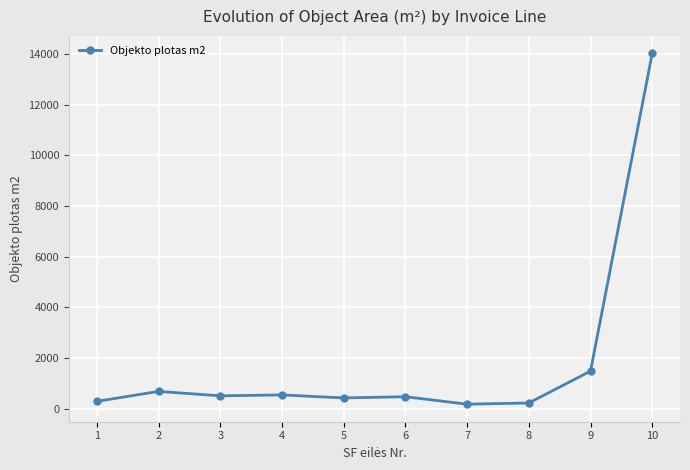

True or false: there are more than 0 points higher than both neighbors.

True